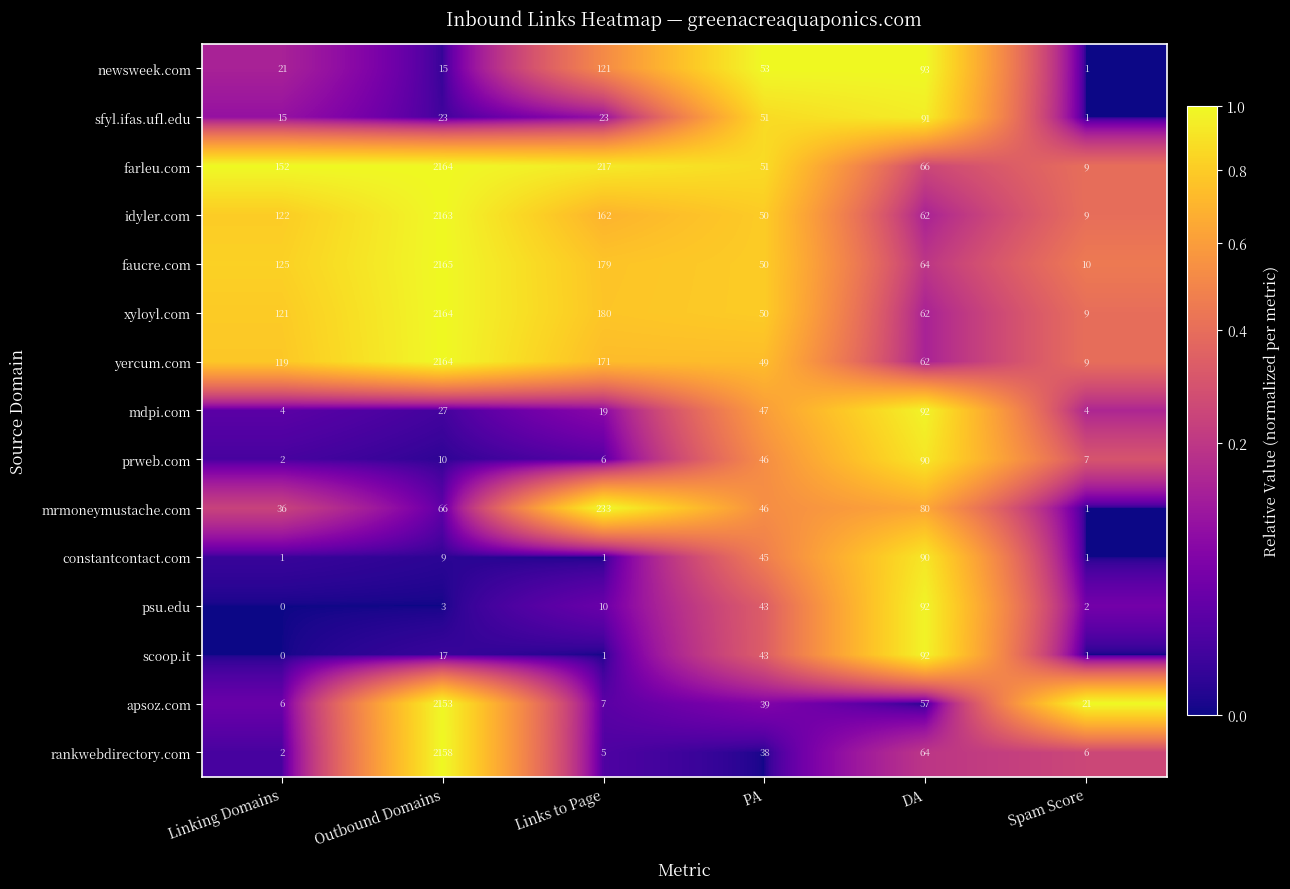

At how many categories does at least one series exceed 0?

6